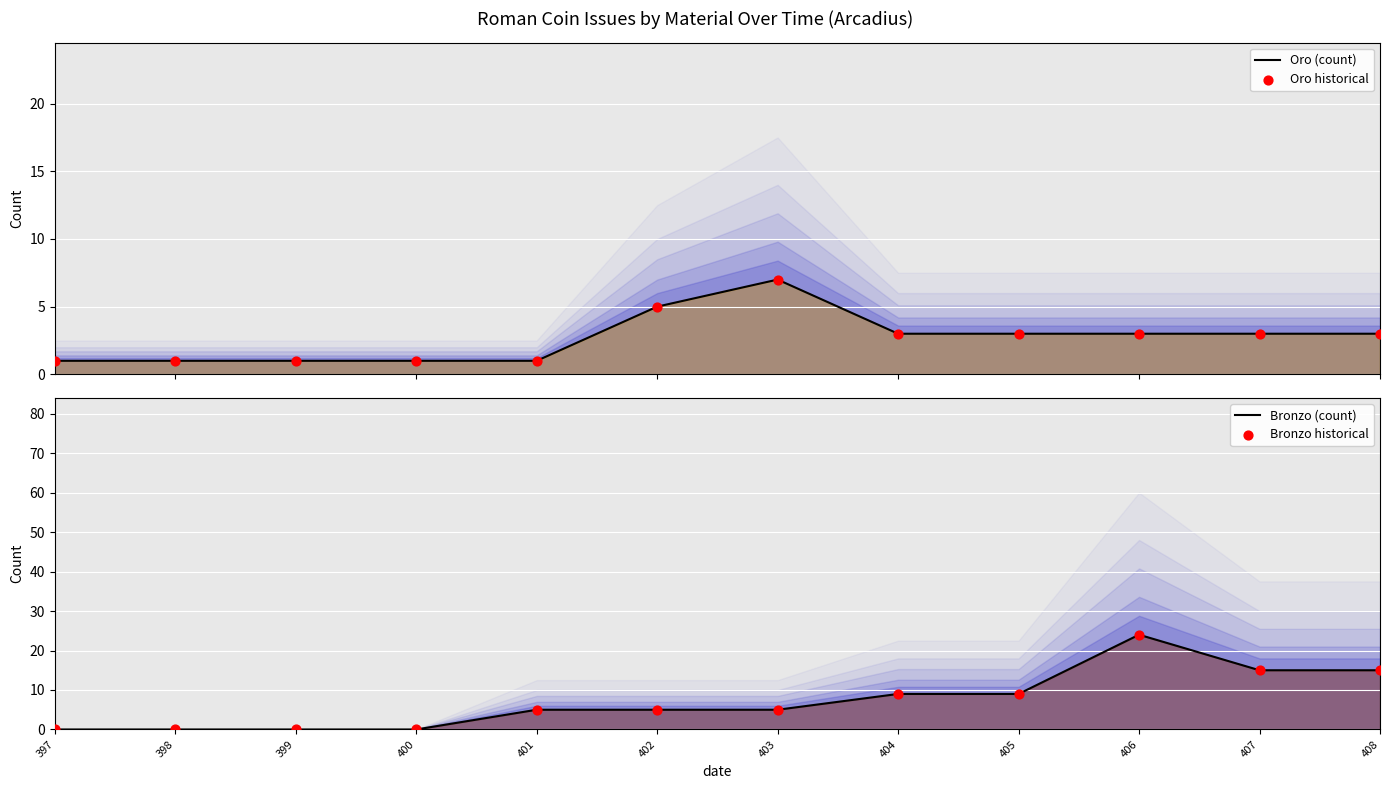

At which category is the sum across all series the highest?

406